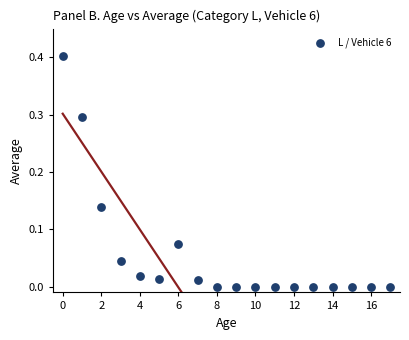

What is the range of Y values (max minus min)?

0.4